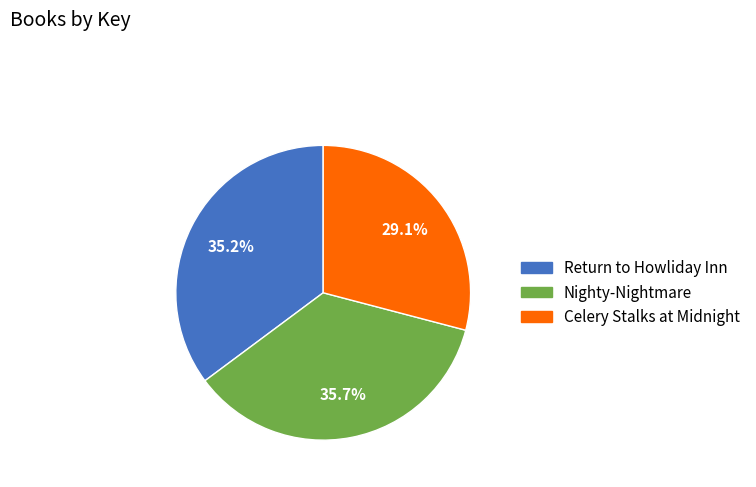

Rank the categories by value from highest to lowest.

Nighty-Nightmare, Return to Howliday Inn, Celery Stalks at Midnight